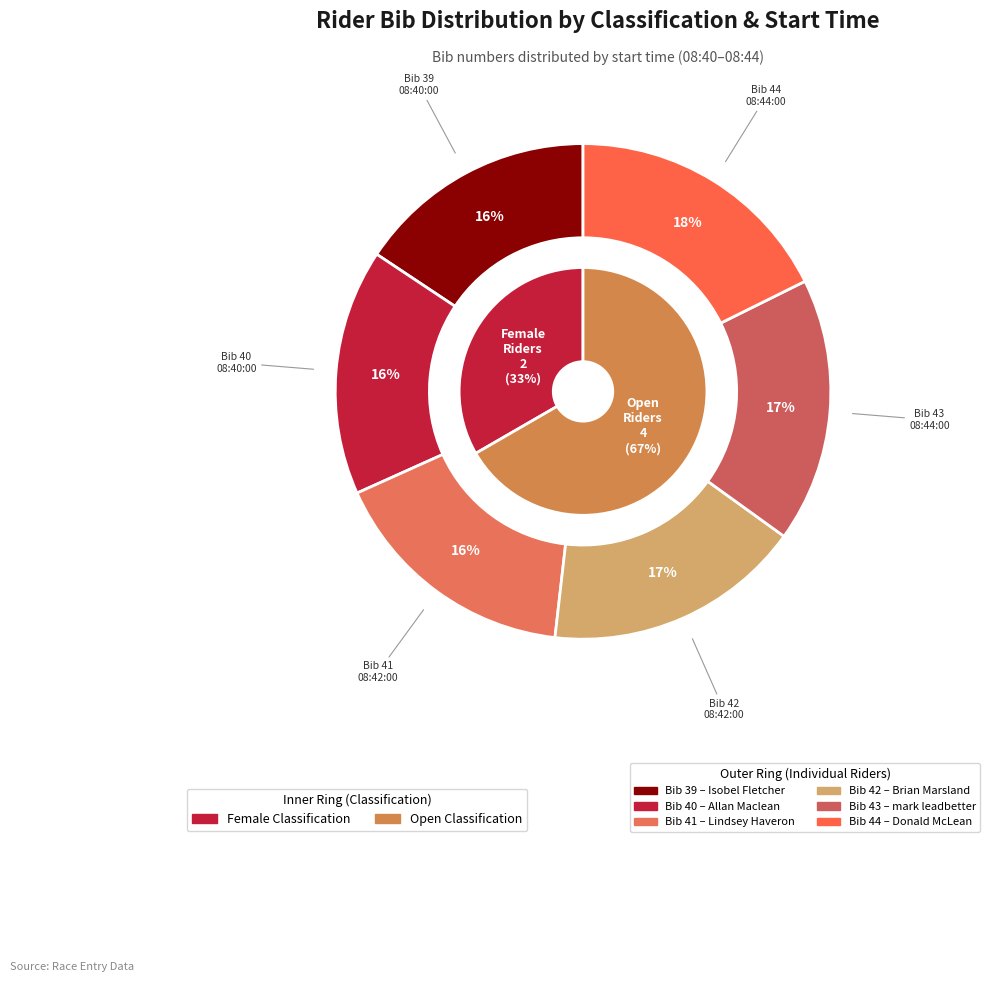

What is the change in value from Allan Maclean
(VC Glasgow South) to Donald McLean
(Stirling Bike Club)?

+4